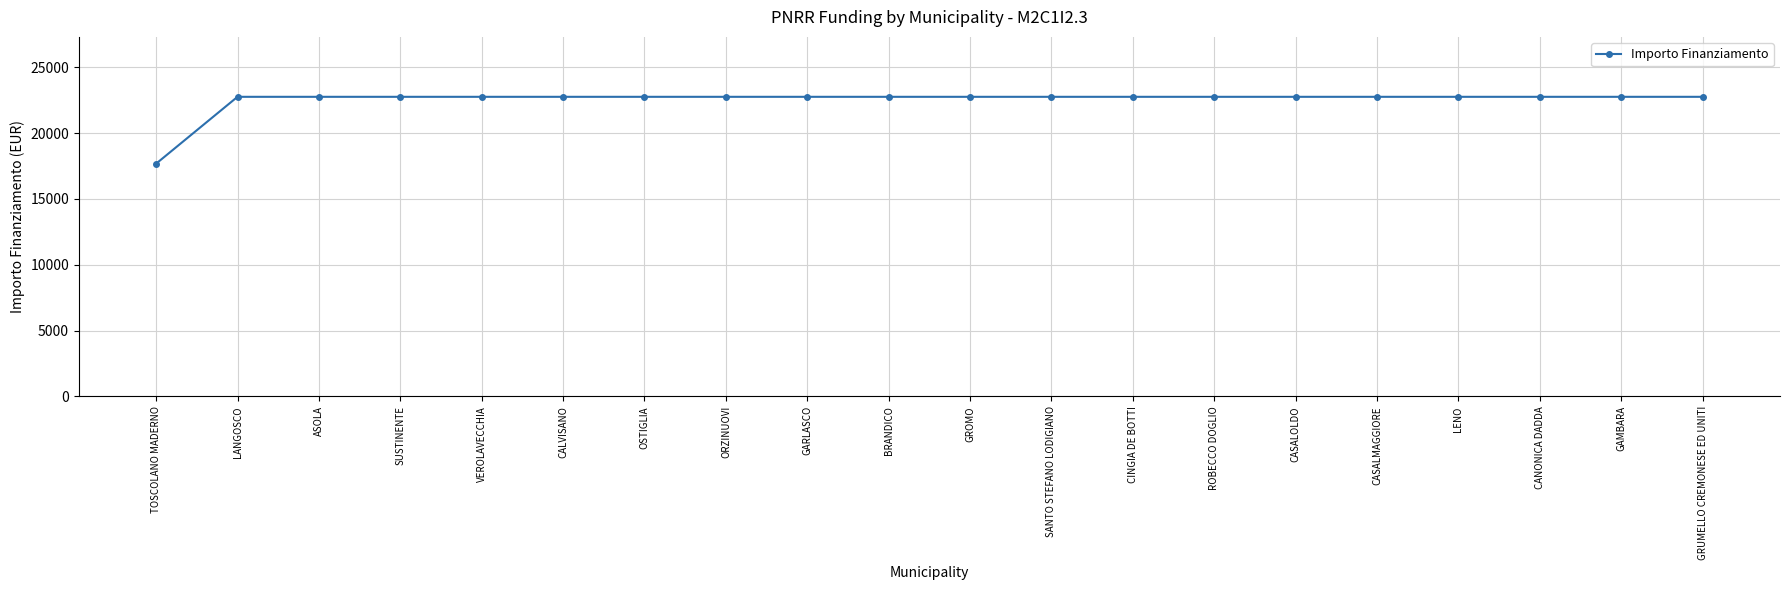

What is the sum of the values at ROBECCO DOGLIO and CANONICA DADDA?

45500.0